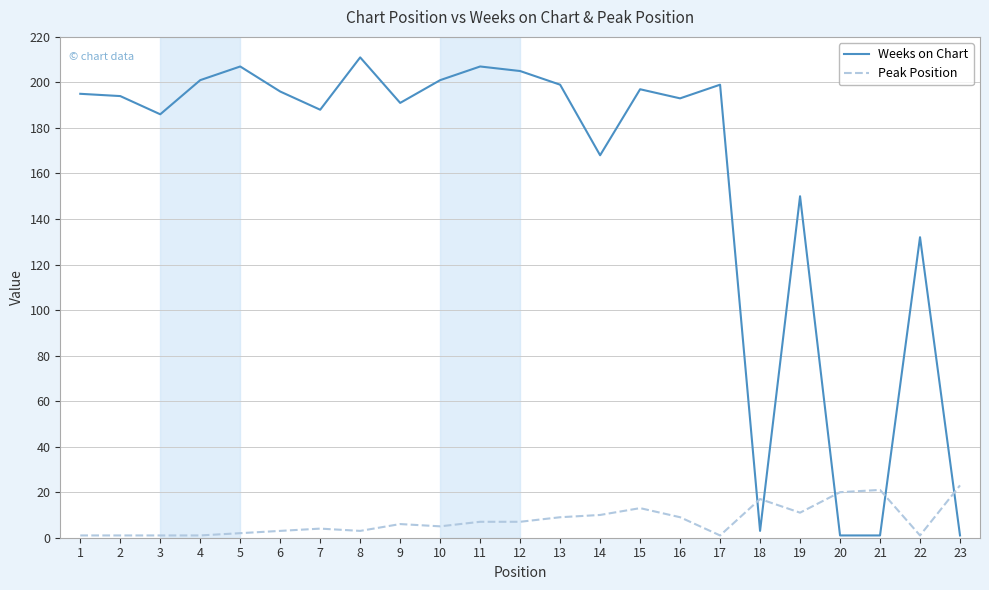

Which series has the largest total across all categories?

Weeks on Chart